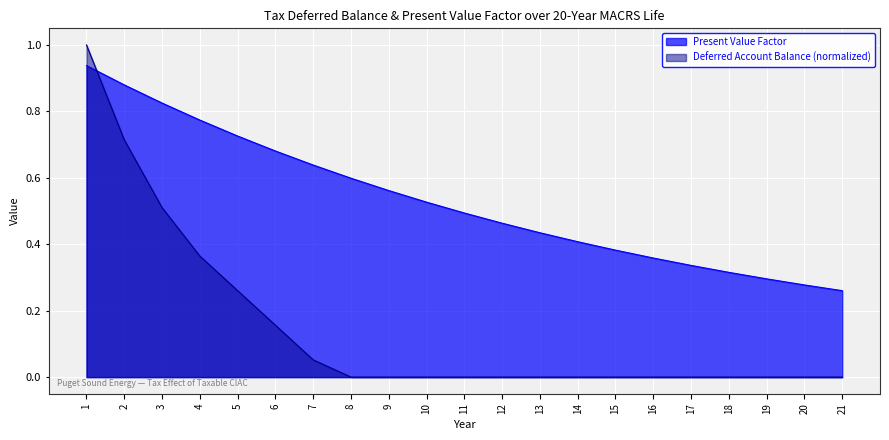

Which label corresponds to the smallest value in the chart?

8